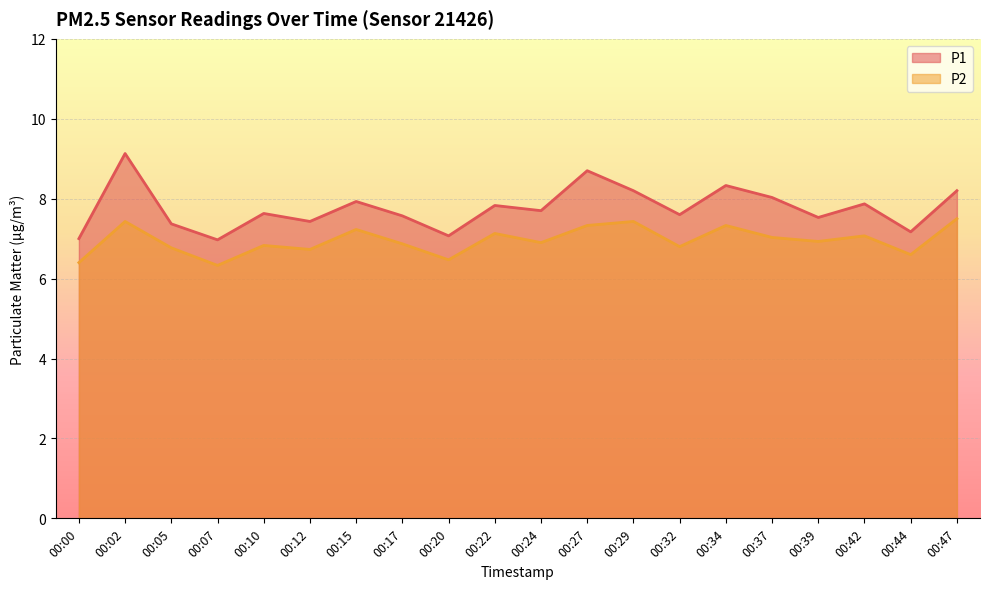

How many lines are shown in the chart?

2